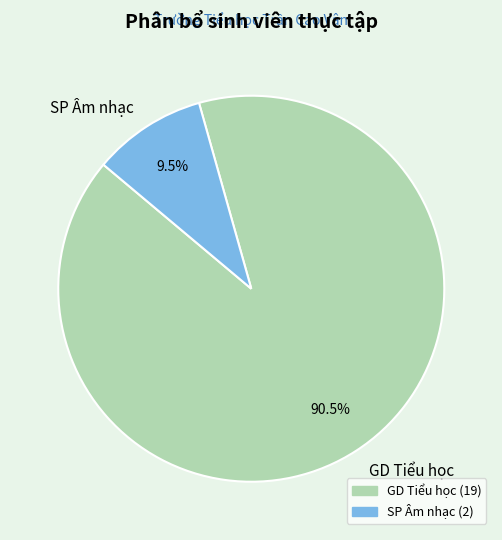

What percentage do SP Âm nhạc and GD Tiểu học together represent?

100.0%